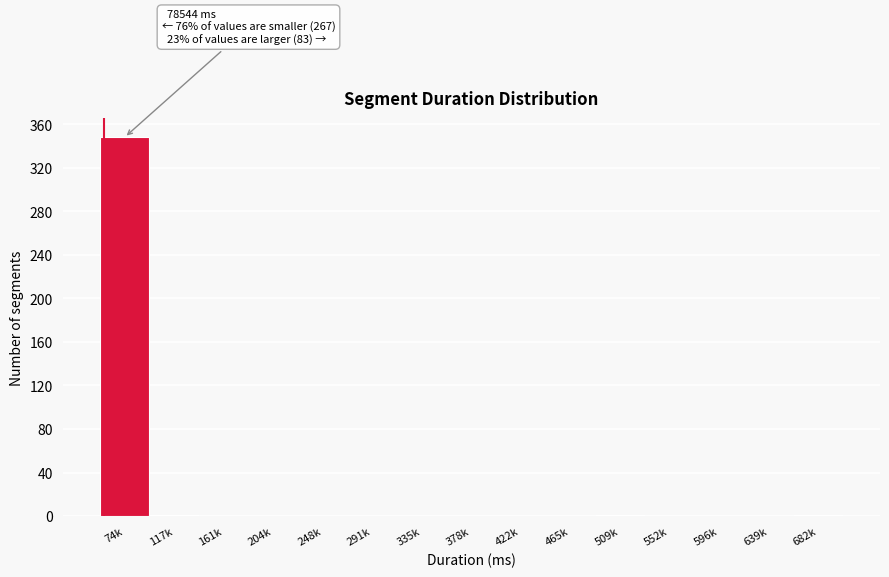

What is the sum of all values?

351